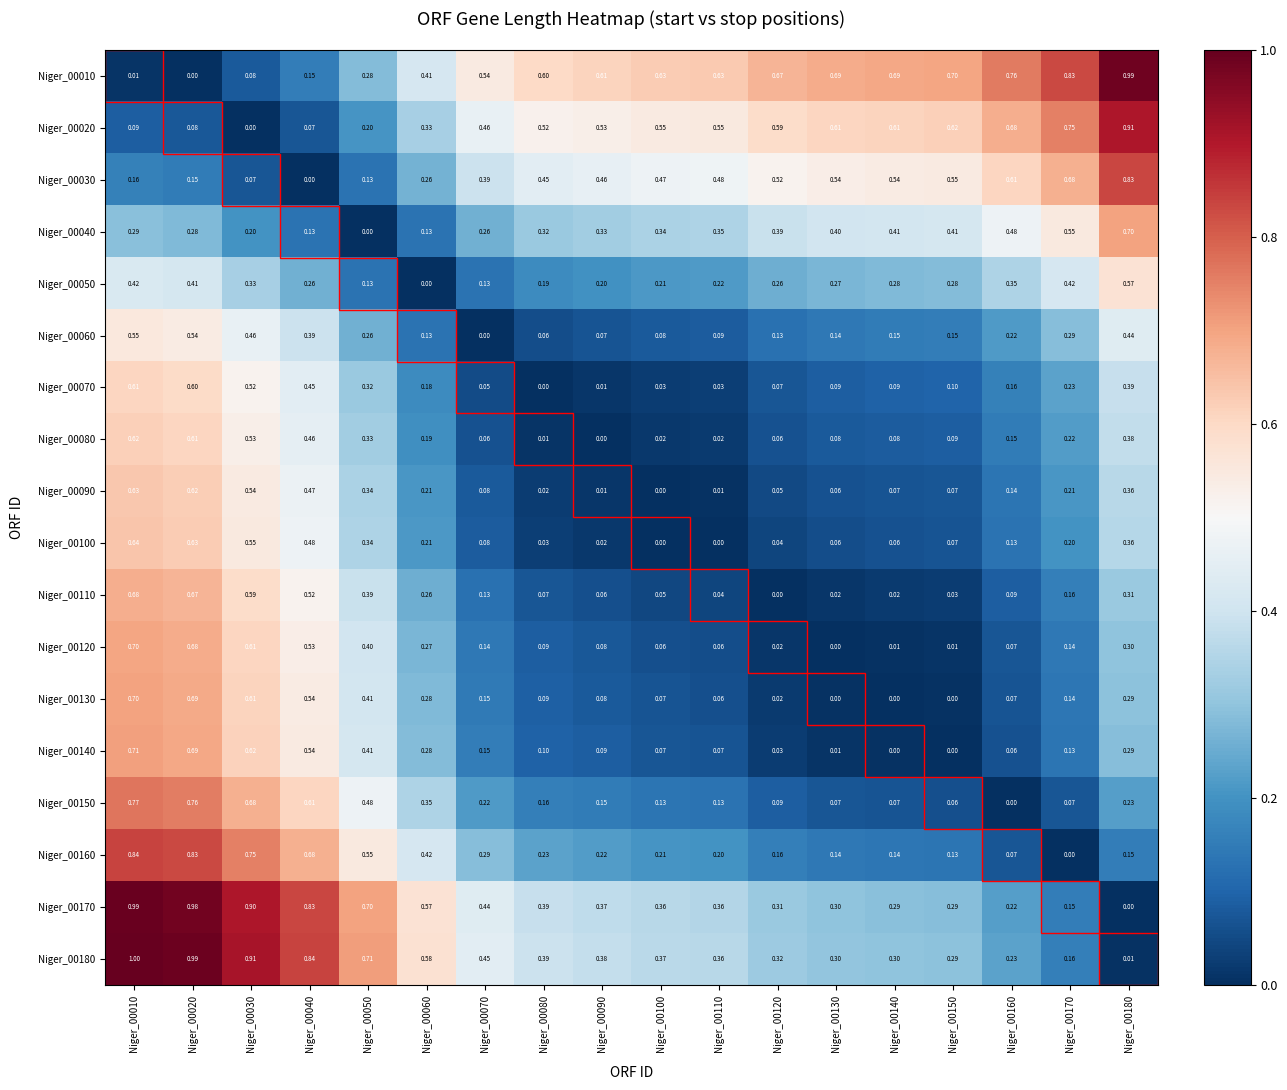

Reading right to left, extract all data points from this chart.

Niger_00010: Niger_00180=1.0	Niger_00170=0.8	Niger_00160=0.8	Niger_00150=0.7	Niger_00140=0.7	Niger_00130=0.7	Niger_00120=0.7	Niger_00110=0.6	Niger_00100=0.6	Niger_00090=0.6	Niger_00080=0.6	Niger_00070=0.5	Niger_00060=0.4	Niger_00050=0.3	Niger_00040=0.1	Niger_00030=0.1	Niger_00020=0.0	Niger_00010=0.0
Niger_00020: Niger_00180=0.9	Niger_00170=0.8	Niger_00160=0.7	Niger_00150=0.6	Niger_00140=0.6	Niger_00130=0.6	Niger_00120=0.6	Niger_00110=0.6	Niger_00100=0.6	Niger_00090=0.5	Niger_00080=0.5	Niger_00070=0.5	Niger_00060=0.3	Niger_00050=0.2	Niger_00040=0.1	Niger_00030=0.0	Niger_00020=0.1	Niger_00010=0.1
Niger_00030: Niger_00180=0.8	Niger_00170=0.7	Niger_00160=0.6	Niger_00150=0.6	Niger_00140=0.5	Niger_00130=0.5	Niger_00120=0.5	Niger_00110=0.5	Niger_00100=0.5	Niger_00090=0.5	Niger_00080=0.5	Niger_00070=0.4	Niger_00060=0.3	Niger_00050=0.1	Niger_00040=0.0	Niger_00030=0.1	Niger_00020=0.1	Niger_00010=0.2
Niger_00040: Niger_00180=0.7	Niger_00170=0.6	Niger_00160=0.5	Niger_00150=0.4	Niger_00140=0.4	Niger_00130=0.4	Niger_00120=0.4	Niger_00110=0.3	Niger_00100=0.3	Niger_00090=0.3	Niger_00080=0.3	Niger_00070=0.3	Niger_00060=0.1	Niger_00050=0.0	Niger_00040=0.1	Niger_00030=0.2	Niger_00020=0.3	Niger_00010=0.3
Niger_00050: Niger_00180=0.6	Niger_00170=0.4	Niger_00160=0.3	Niger_00150=0.3	Niger_00140=0.3	Niger_00130=0.3	Niger_00120=0.3	Niger_00110=0.2	Niger_00100=0.2	Niger_00090=0.2	Niger_00080=0.2	Niger_00070=0.1	Niger_00060=0.0	Niger_00050=0.1	Niger_00040=0.3	Niger_00030=0.3	Niger_00020=0.4	Niger_00010=0.4
Niger_00060: Niger_00180=0.4	Niger_00170=0.3	Niger_00160=0.2	Niger_00150=0.1	Niger_00140=0.1	Niger_00130=0.1	Niger_00120=0.1	Niger_00110=0.1	Niger_00100=0.1	Niger_00090=0.1	Niger_00080=0.1	Niger_00070=0.0	Niger_00060=0.1	Niger_00050=0.3	Niger_00040=0.4	Niger_00030=0.5	Niger_00020=0.5	Niger_00010=0.6
Niger_00070: Niger_00180=0.4	Niger_00170=0.2	Niger_00160=0.2	Niger_00150=0.1	Niger_00140=0.1	Niger_00130=0.1	Niger_00120=0.1	Niger_00110=0.0	Niger_00100=0.0	Niger_00090=0.0	Niger_00080=0.0	Niger_00070=0.1	Niger_00060=0.2	Niger_00050=0.3	Niger_00040=0.5	Niger_00030=0.5	Niger_00020=0.6	Niger_00010=0.6
Niger_00080: Niger_00180=0.4	Niger_00170=0.2	Niger_00160=0.1	Niger_00150=0.1	Niger_00140=0.1	Niger_00130=0.1	Niger_00120=0.1	Niger_00110=0.0	Niger_00100=0.0	Niger_00090=0.0	Niger_00080=0.0	Niger_00070=0.1	Niger_00060=0.2	Niger_00050=0.3	Niger_00040=0.5	Niger_00030=0.5	Niger_00020=0.6	Niger_00010=0.6
Niger_00090: Niger_00180=0.4	Niger_00170=0.2	Niger_00160=0.1	Niger_00150=0.1	Niger_00140=0.1	Niger_00130=0.1	Niger_00120=0.1	Niger_00110=0.0	Niger_00100=0.0	Niger_00090=0.0	Niger_00080=0.0	Niger_00070=0.1	Niger_00060=0.2	Niger_00050=0.3	Niger_00040=0.5	Niger_00030=0.5	Niger_00020=0.6	Niger_00010=0.6
Niger_00100: Niger_00180=0.4	Niger_00170=0.2	Niger_00160=0.1	Niger_00150=0.1	Niger_00140=0.1	Niger_00130=0.1	Niger_00120=0.0	Niger_00110=0.0	Niger_00100=0.0	Niger_00090=0.0	Niger_00080=0.0	Niger_00070=0.1	Niger_00060=0.2	Niger_00050=0.3	Niger_00040=0.5	Niger_00030=0.6	Niger_00020=0.6	Niger_00010=0.6
Niger_00110: Niger_00180=0.3	Niger_00170=0.2	Niger_00160=0.1	Niger_00150=0.0	Niger_00140=0.0	Niger_00130=0.0	Niger_00120=0.0	Niger_00110=0.0	Niger_00100=0.1	Niger_00090=0.1	Niger_00080=0.1	Niger_00070=0.1	Niger_00060=0.3	Niger_00050=0.4	Niger_00040=0.5	Niger_00030=0.6	Niger_00020=0.7	Niger_00010=0.7
Niger_00120: Niger_00180=0.3	Niger_00170=0.1	Niger_00160=0.1	Niger_00150=0.0	Niger_00140=0.0	Niger_00130=0.0	Niger_00120=0.0	Niger_00110=0.1	Niger_00100=0.1	Niger_00090=0.1	Niger_00080=0.1	Niger_00070=0.1	Niger_00060=0.3	Niger_00050=0.4	Niger_00040=0.5	Niger_00030=0.6	Niger_00020=0.7	Niger_00010=0.7
Niger_00130: Niger_00180=0.3	Niger_00170=0.1	Niger_00160=0.1	Niger_00150=0.0	Niger_00140=0.0	Niger_00130=0.0	Niger_00120=0.0	Niger_00110=0.1	Niger_00100=0.1	Niger_00090=0.1	Niger_00080=0.1	Niger_00070=0.1	Niger_00060=0.3	Niger_00050=0.4	Niger_00040=0.5	Niger_00030=0.6	Niger_00020=0.7	Niger_00010=0.7
Niger_00140: Niger_00180=0.3	Niger_00170=0.1	Niger_00160=0.1	Niger_00150=0.0	Niger_00140=0.0	Niger_00130=0.0	Niger_00120=0.0	Niger_00110=0.1	Niger_00100=0.1	Niger_00090=0.1	Niger_00080=0.1	Niger_00070=0.1	Niger_00060=0.3	Niger_00050=0.4	Niger_00040=0.5	Niger_00030=0.6	Niger_00020=0.7	Niger_00010=0.7
Niger_00150: Niger_00180=0.2	Niger_00170=0.1	Niger_00160=0.0	Niger_00150=0.1	Niger_00140=0.1	Niger_00130=0.1	Niger_00120=0.1	Niger_00110=0.1	Niger_00100=0.1	Niger_00090=0.1	Niger_00080=0.2	Niger_00070=0.2	Niger_00060=0.3	Niger_00050=0.5	Niger_00040=0.6	Niger_00030=0.7	Niger_00020=0.8	Niger_00010=0.8
Niger_00160: Niger_00180=0.1	Niger_00170=0.0	Niger_00160=0.1	Niger_00150=0.1	Niger_00140=0.1	Niger_00130=0.1	Niger_00120=0.2	Niger_00110=0.2	Niger_00100=0.2	Niger_00090=0.2	Niger_00080=0.2	Niger_00070=0.3	Niger_00060=0.4	Niger_00050=0.6	Niger_00040=0.7	Niger_00030=0.8	Niger_00020=0.8	Niger_00010=0.8
Niger_00170: Niger_00180=0.0	Niger_00170=0.1	Niger_00160=0.2	Niger_00150=0.3	Niger_00140=0.3	Niger_00130=0.3	Niger_00120=0.3	Niger_00110=0.4	Niger_00100=0.4	Niger_00090=0.4	Niger_00080=0.4	Niger_00070=0.4	Niger_00060=0.6	Niger_00050=0.7	Niger_00040=0.8	Niger_00030=0.9	Niger_00020=1.0	Niger_00010=1.0
Niger_00180: Niger_00180=0.0	Niger_00170=0.2	Niger_00160=0.2	Niger_00150=0.3	Niger_00140=0.3	Niger_00130=0.3	Niger_00120=0.3	Niger_00110=0.4	Niger_00100=0.4	Niger_00090=0.4	Niger_00080=0.4	Niger_00070=0.5	Niger_00060=0.6	Niger_00050=0.7	Niger_00040=0.8	Niger_00030=0.9	Niger_00020=1.0	Niger_00010=1.0